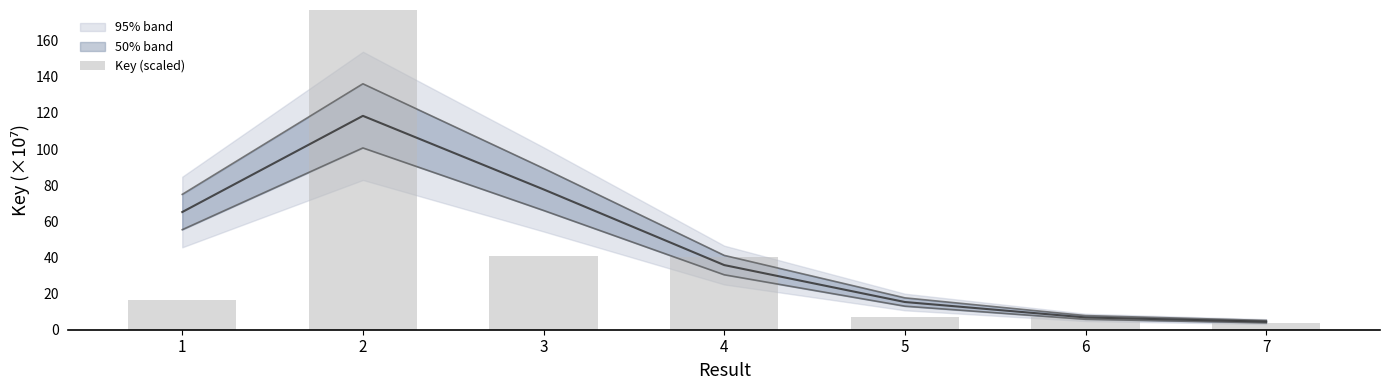

How many categories are shown in the chart?

7